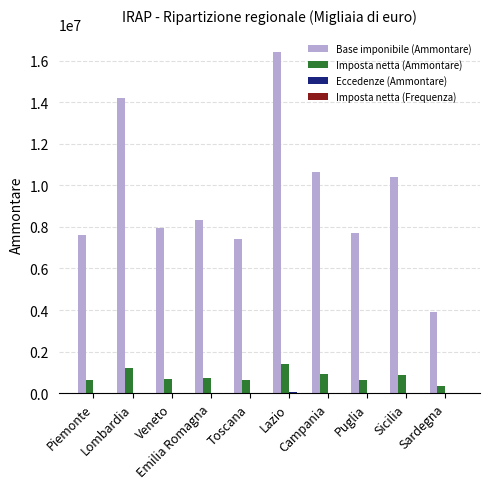

Which series has the largest range (max minus min)?

Base imponibile (Ammontare)